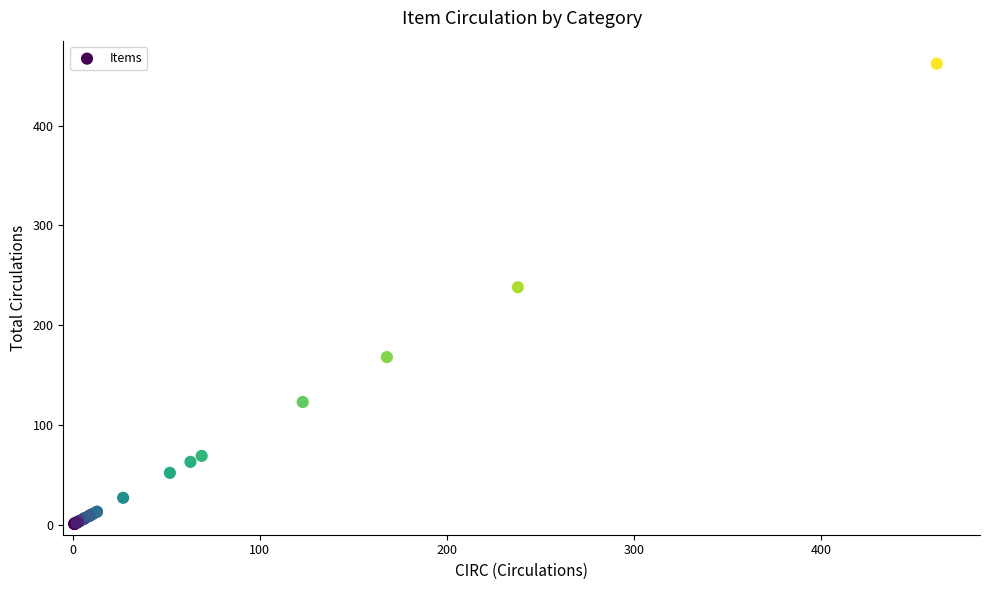

What Y value in the scatter plot is closest to 231?

238